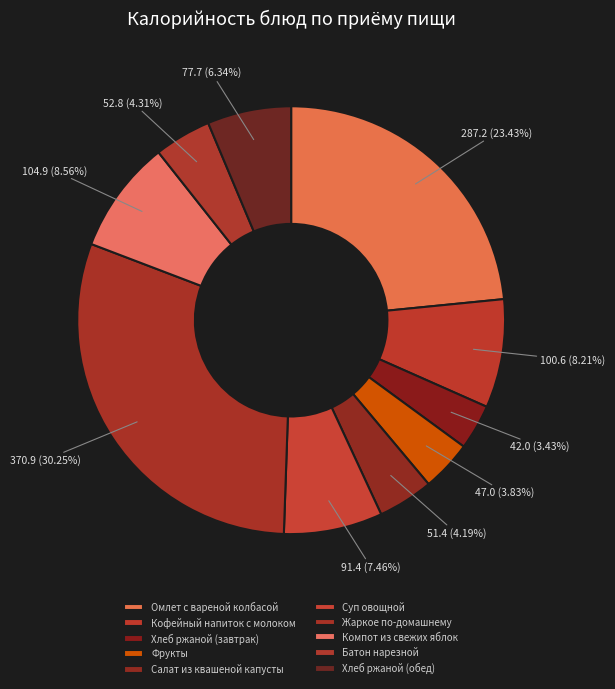

To the nearest percent, what portion does Кофейный напиток с молоком represent?

8%